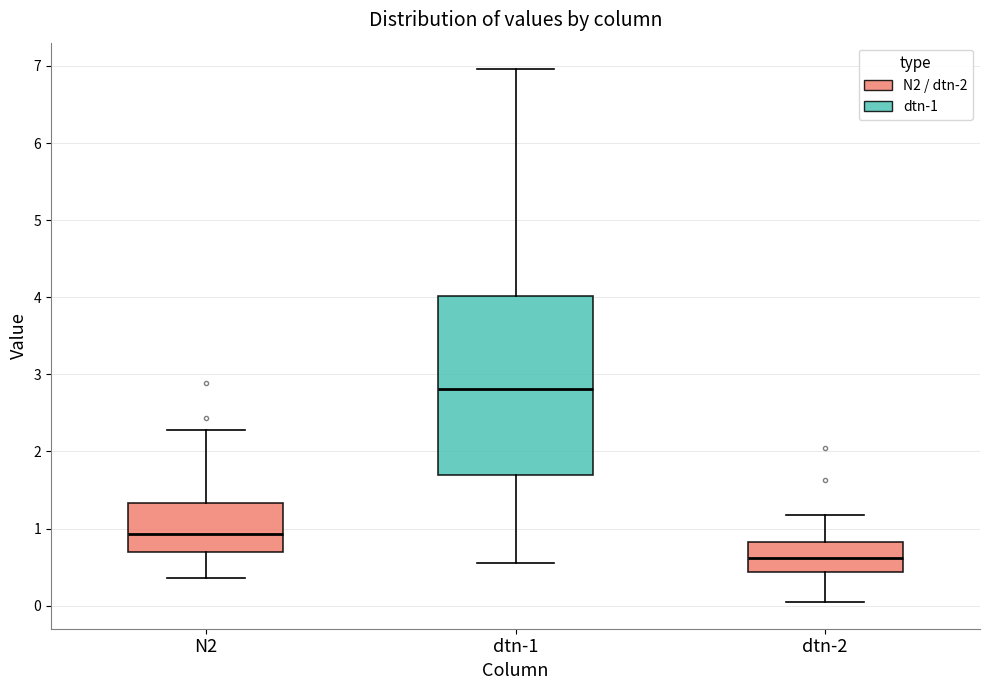

Reading left to right, transcribe this box plot: for each box, give where its median line is, the range the box spans, and where its two whiskers end, as read against the y-axis. The values are not printed on the chart, so give them approximately, as read against the axis.

N2: median 0.9, box 0.7 to 1.3, whiskers 0.4 to 2.3
dtn-1: median 2.8, box 1.7 to 4.0, whiskers 0.5 to 7.0
dtn-2: median 0.6, box 0.4 to 0.8, whiskers 0.0 to 1.2